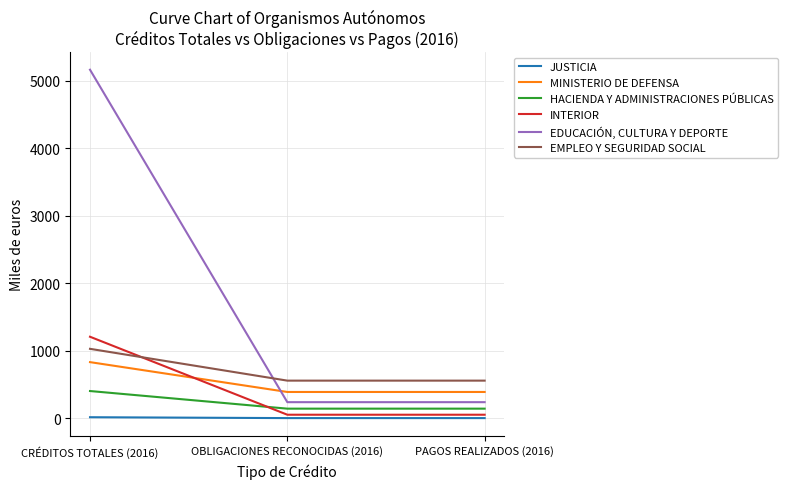

Count the number of categories in the chart.

3